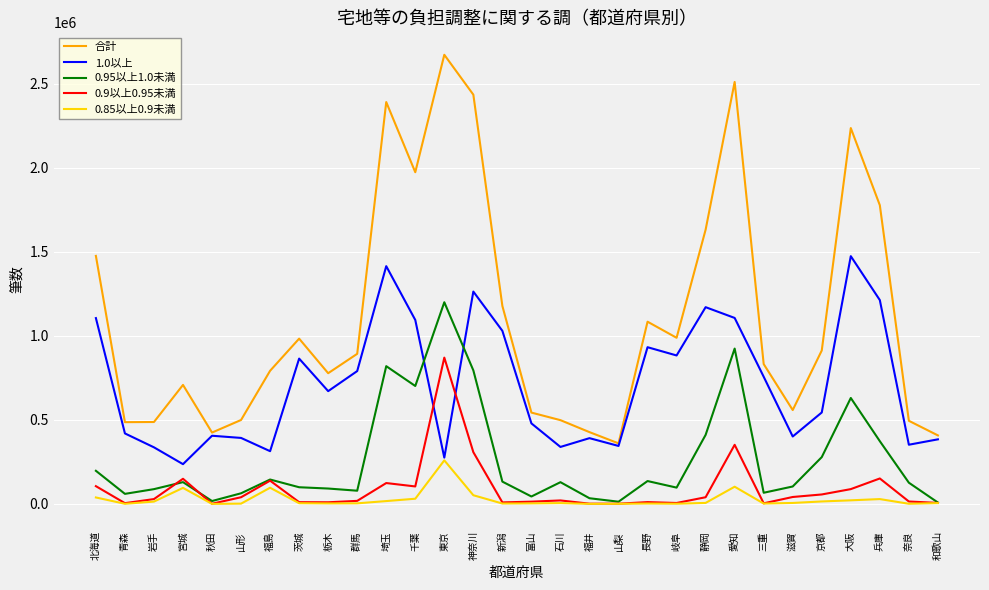

How many lines are shown in the chart?

5